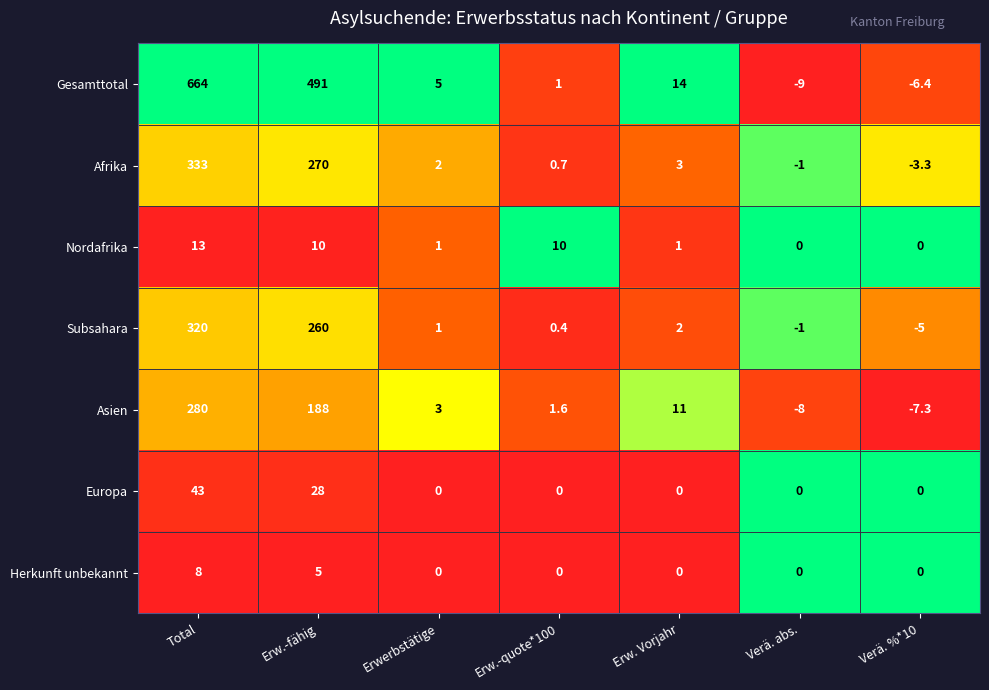

What is the maximum value shown in the chart?

664.0